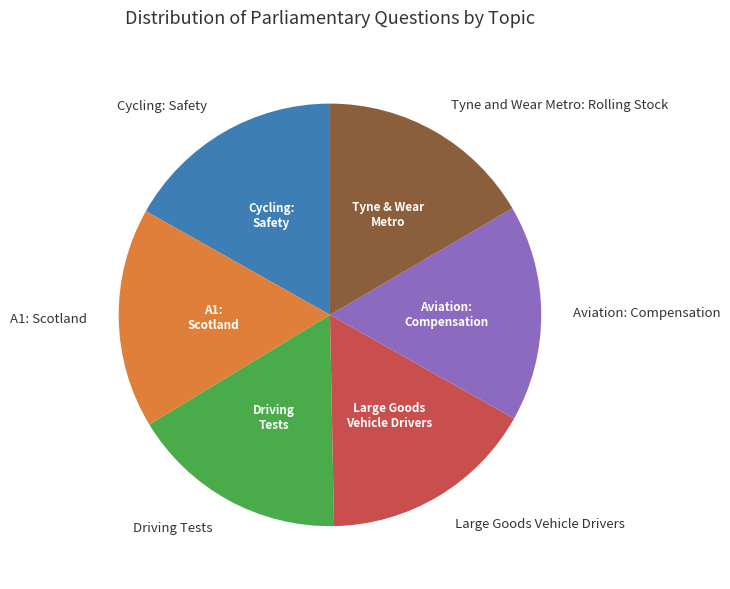

Count the number of slices in the pie.

6